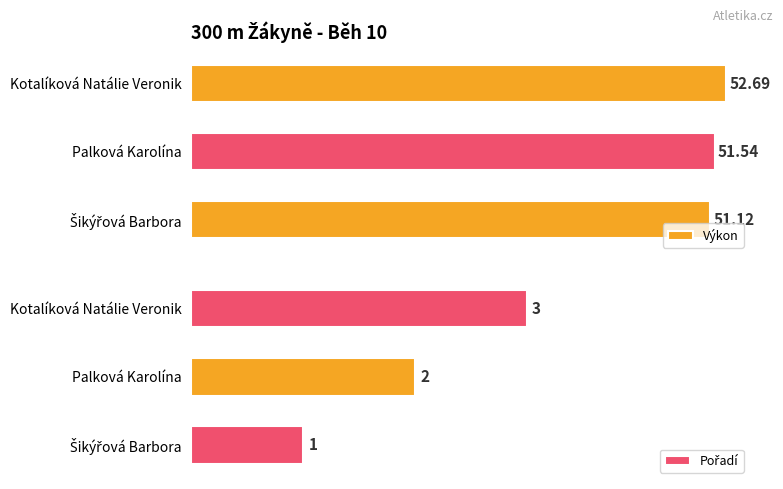

What is the value of the Pořadí bar at the 2nd from the left?

2.0